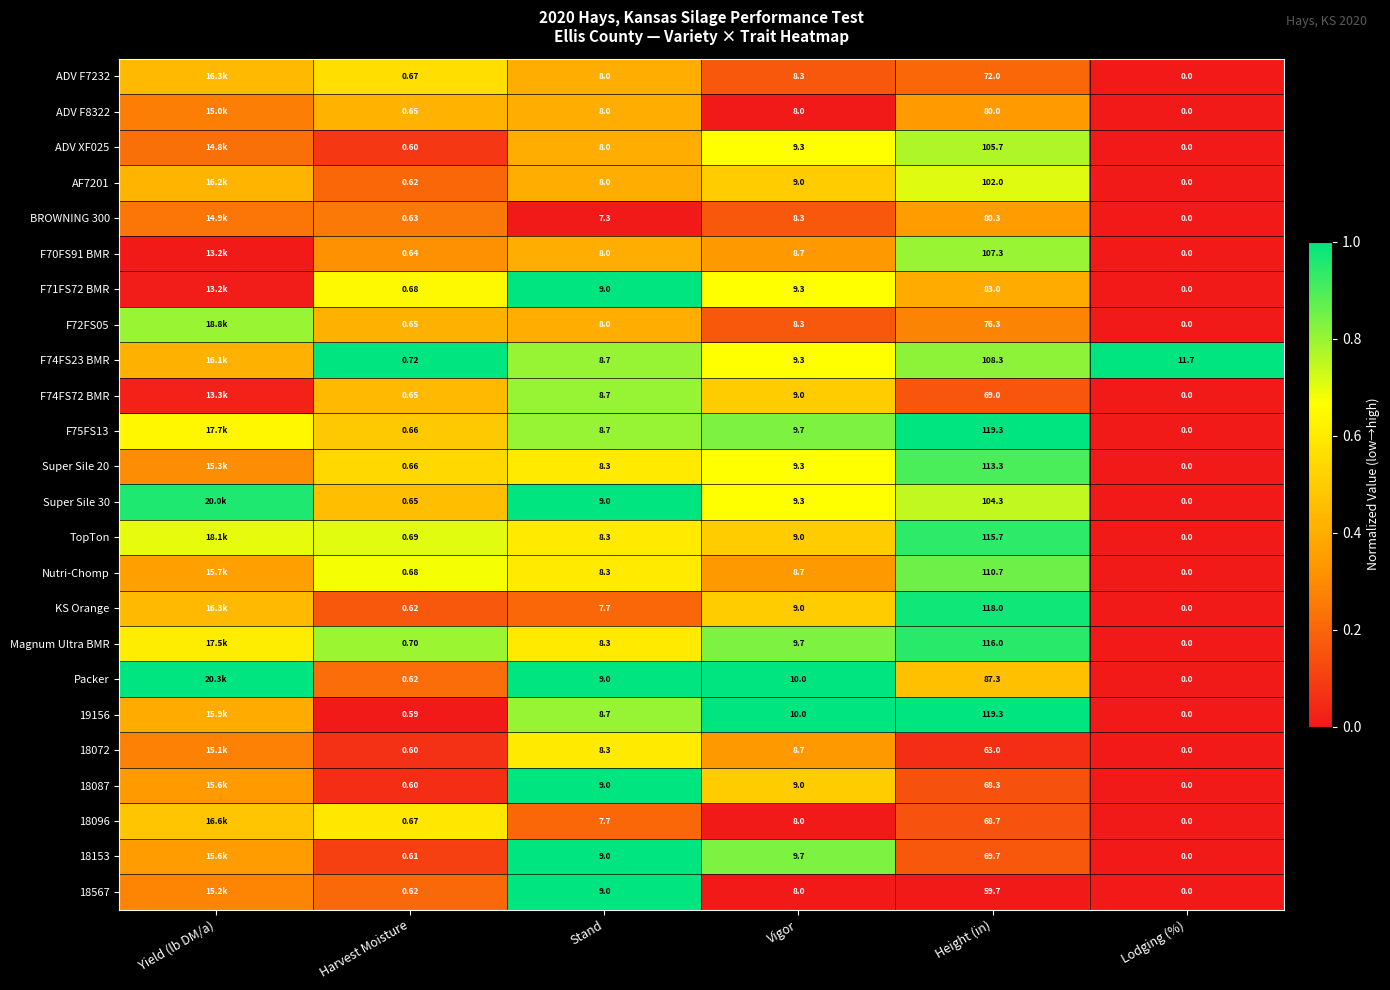

Is the value of ADV F7232 at Lodging (%) greater than the value of F74FS72 BMR at Stand?

No